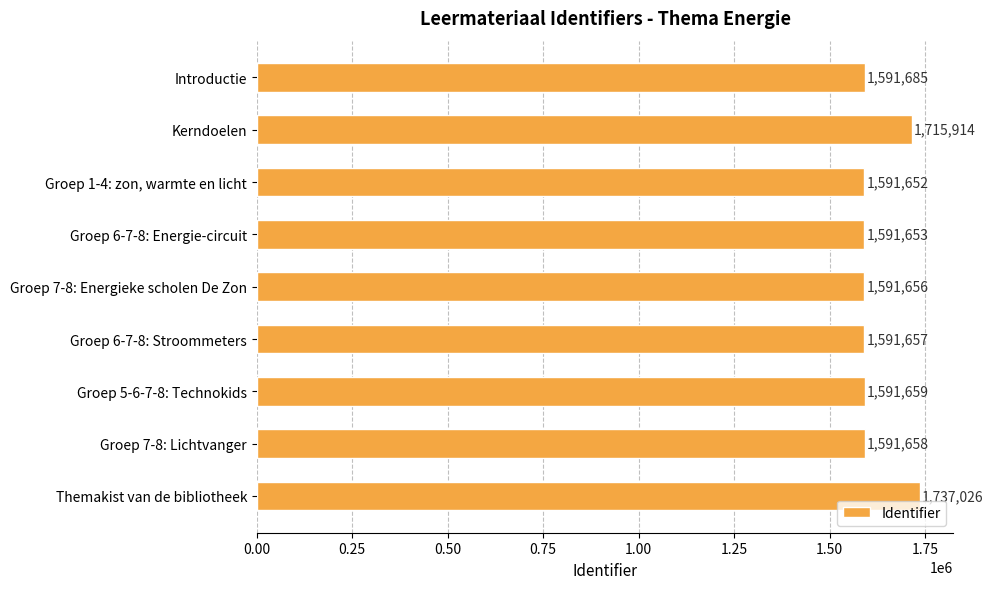

Reading top to bottom, transcribe all the data shown in this chart.

1591685	1715914	1591652	1591653	1591656	1591657	1591659	1591658	1737026